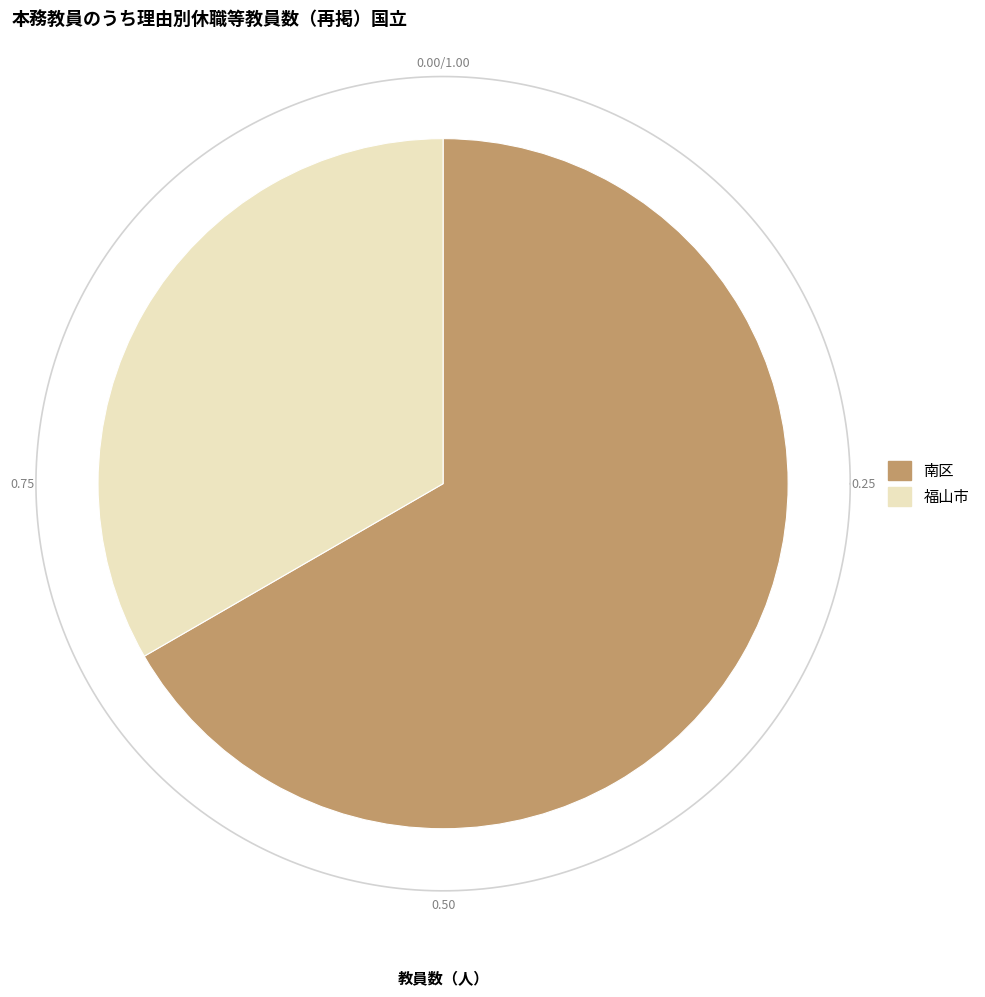

Rank the categories by value from highest to lowest.

南区, 福山市